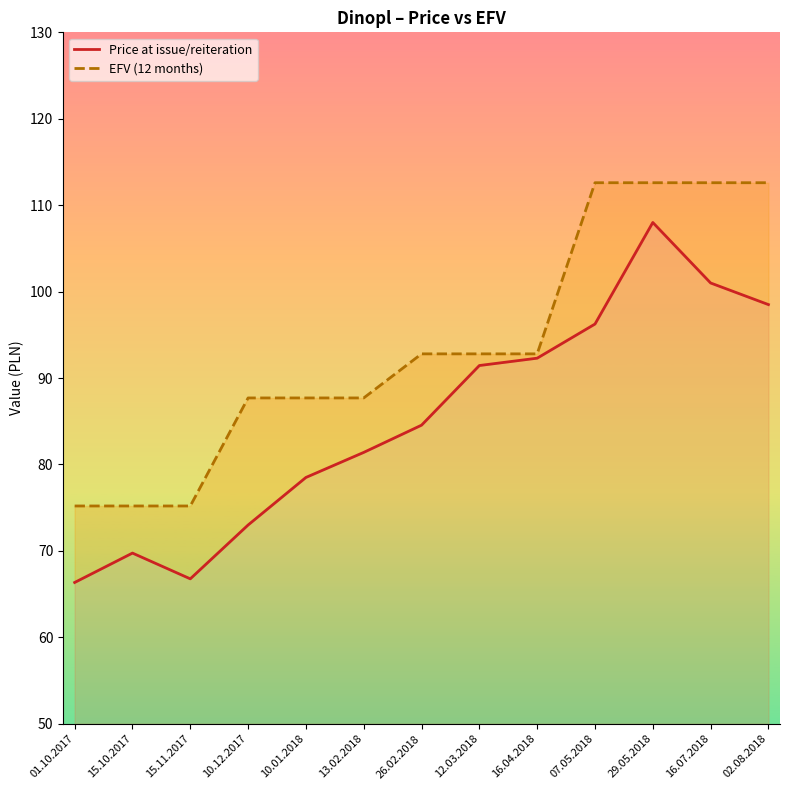

What is the label of the 4th point from the left?

10.12.2017